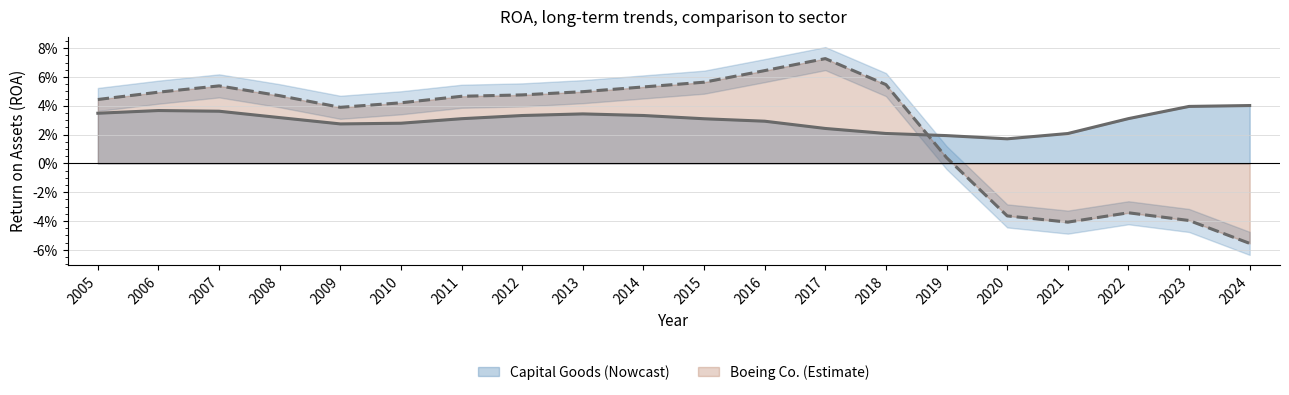

What is the greatest value displayed?

0.1